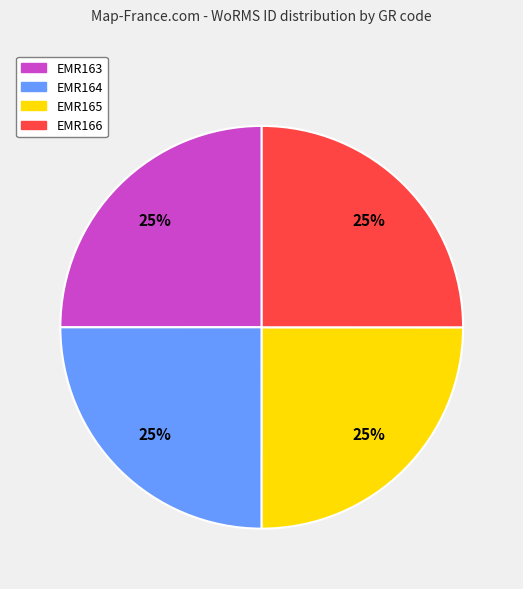

Does EMR165 account for over 50% of the chart?

No